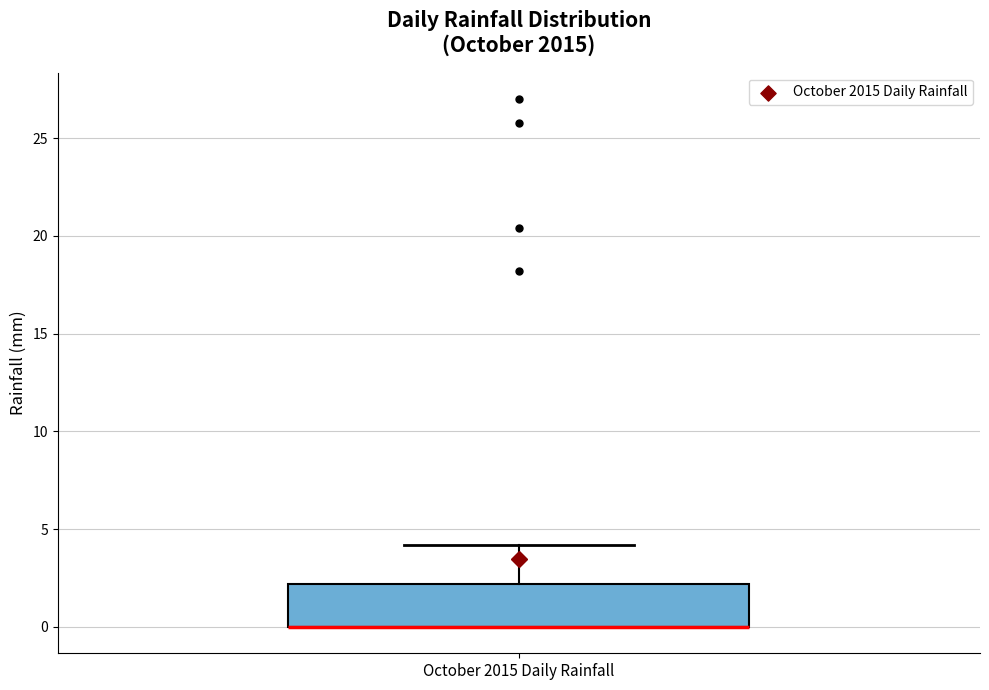

Transcribe this box plot: give where the median line is, the range the box spans, and where the two whiskers end, as read against the y-axis. The values are not printed on the chart, so give them approximately, as read against the axis.

median 0 (drawn on the box's lower edge), box 0 to 2, whiskers 0 to 4